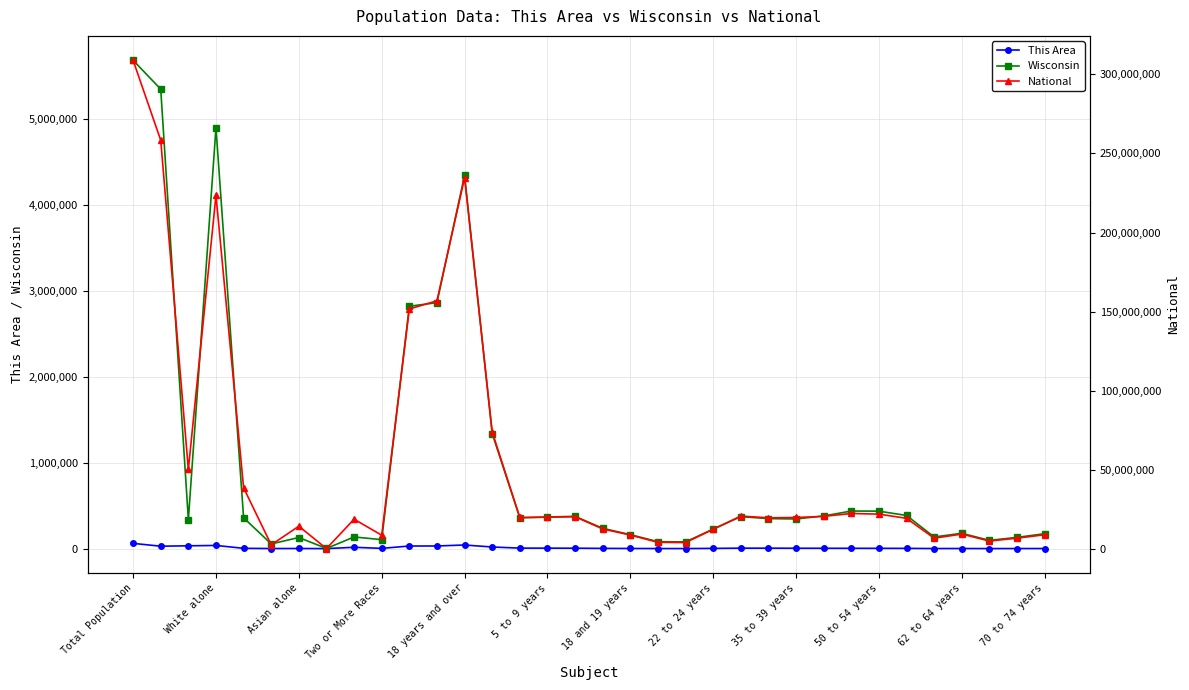

How many data points in Wisconsin are above 349347?

16